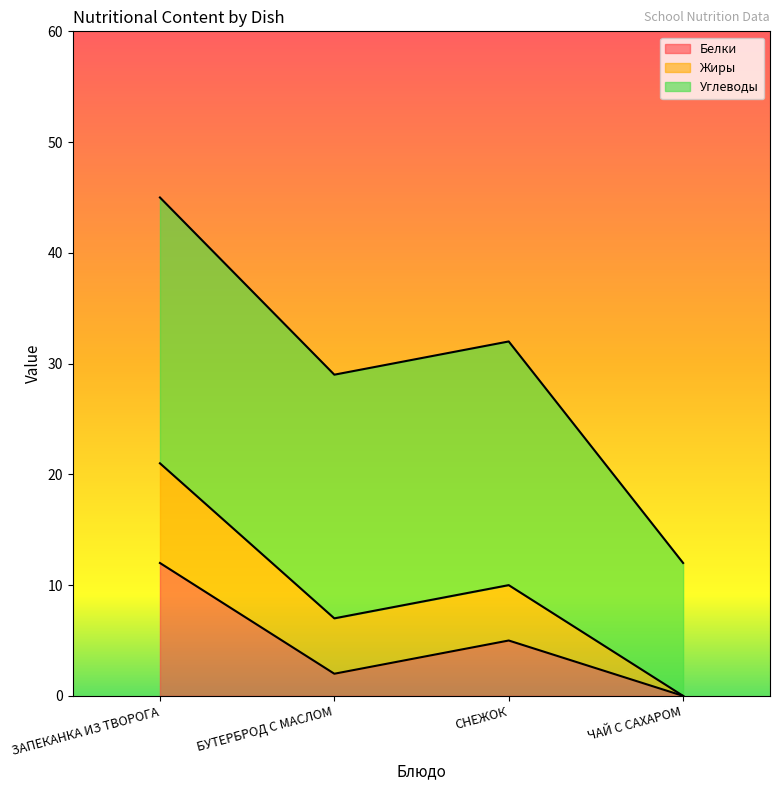

The Белки series shows 2 at БУТЕРБРОД С МАСЛОМ. True or false?

True